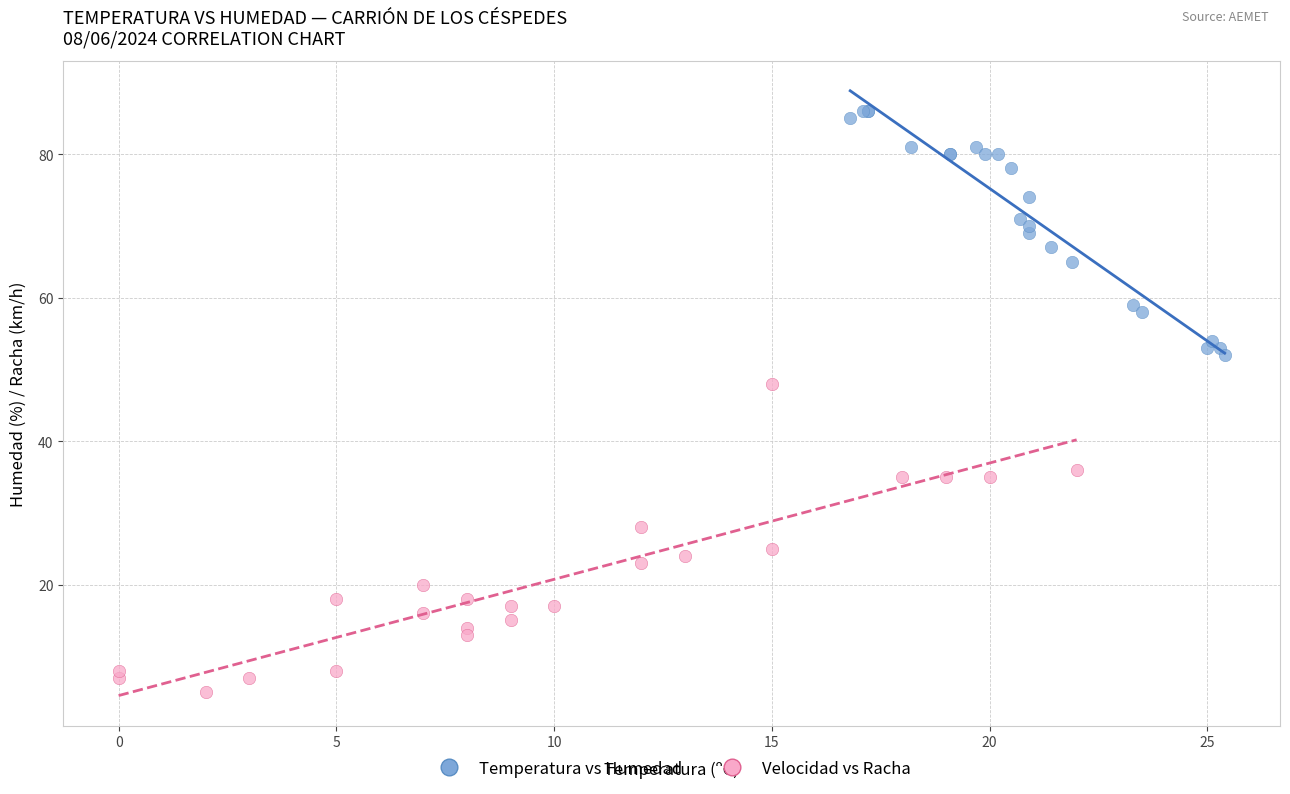

Which series contains the lowest Y value?

Velocidad vs Racha